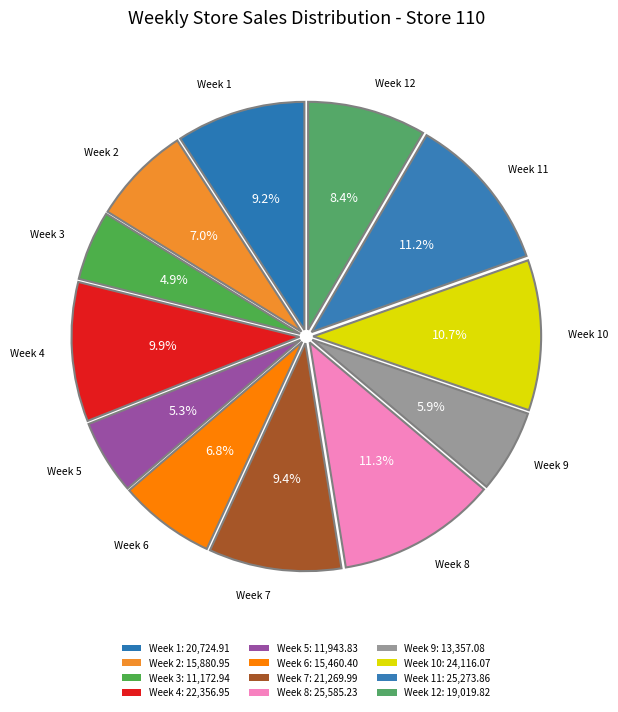

How many slices are in this pie chart?

12